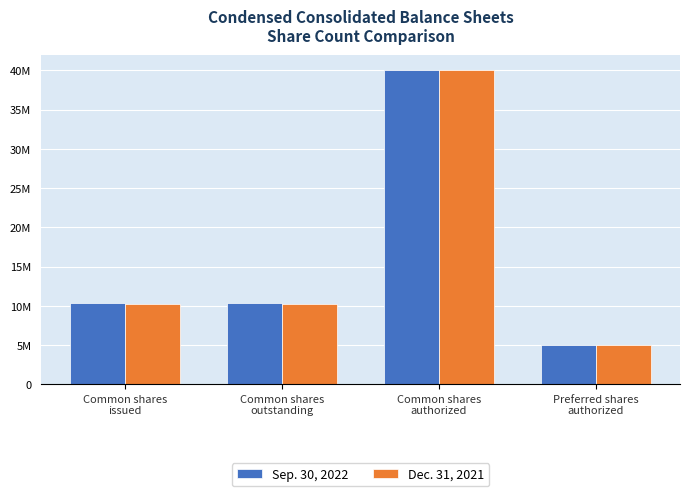

Does the chart contain any negative values?

No